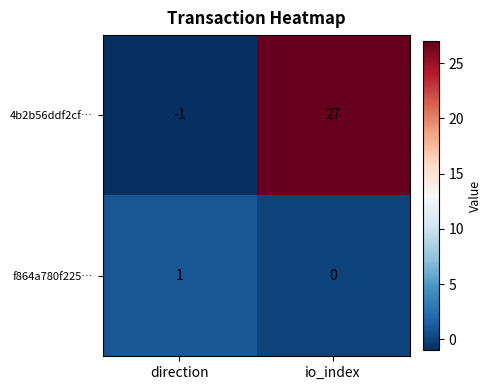

Reading right to left, transcribe all the data shown in this chart.

4b2b56ddf2cf…: 27	-1
f864a780f225…: 0	1